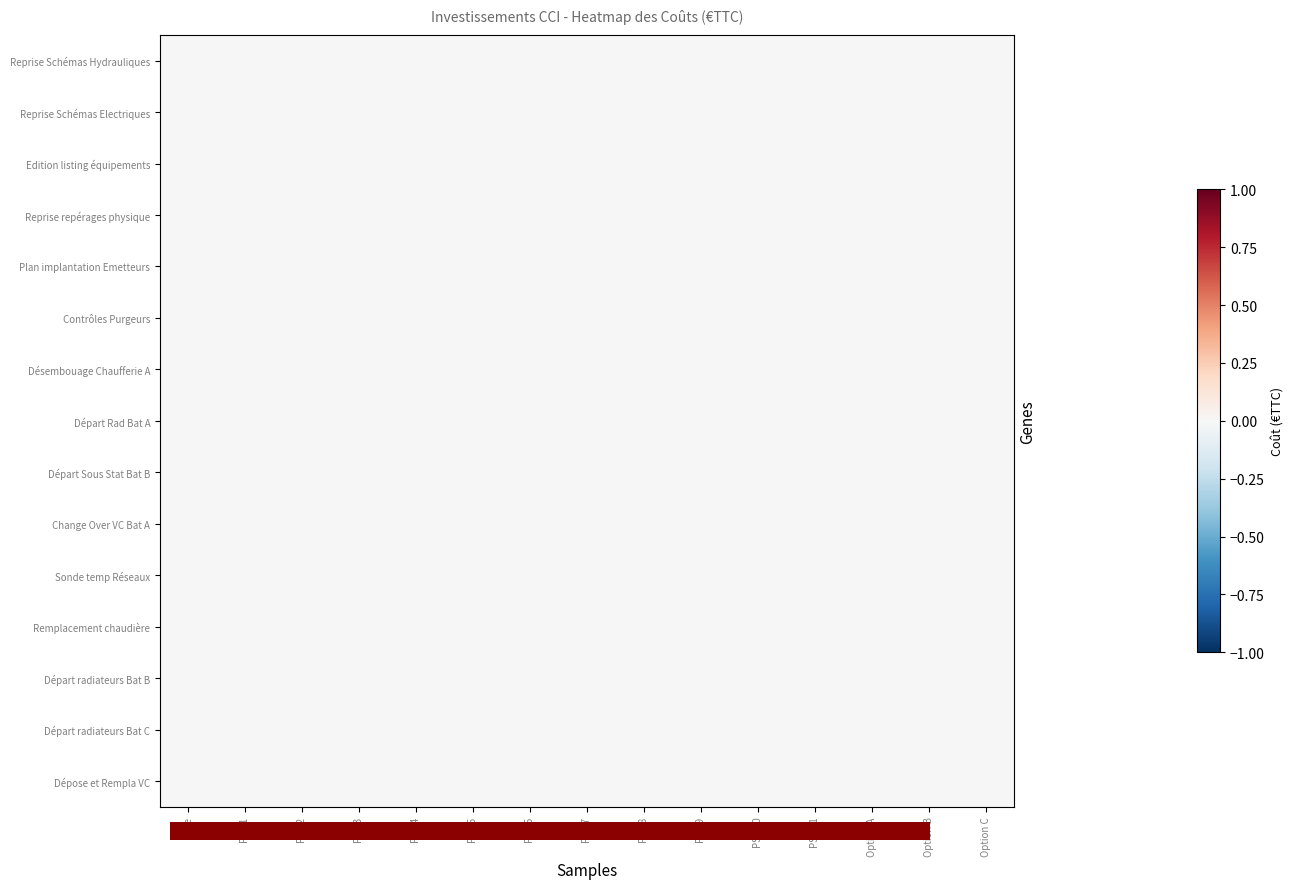

How many data points does each series have?

15